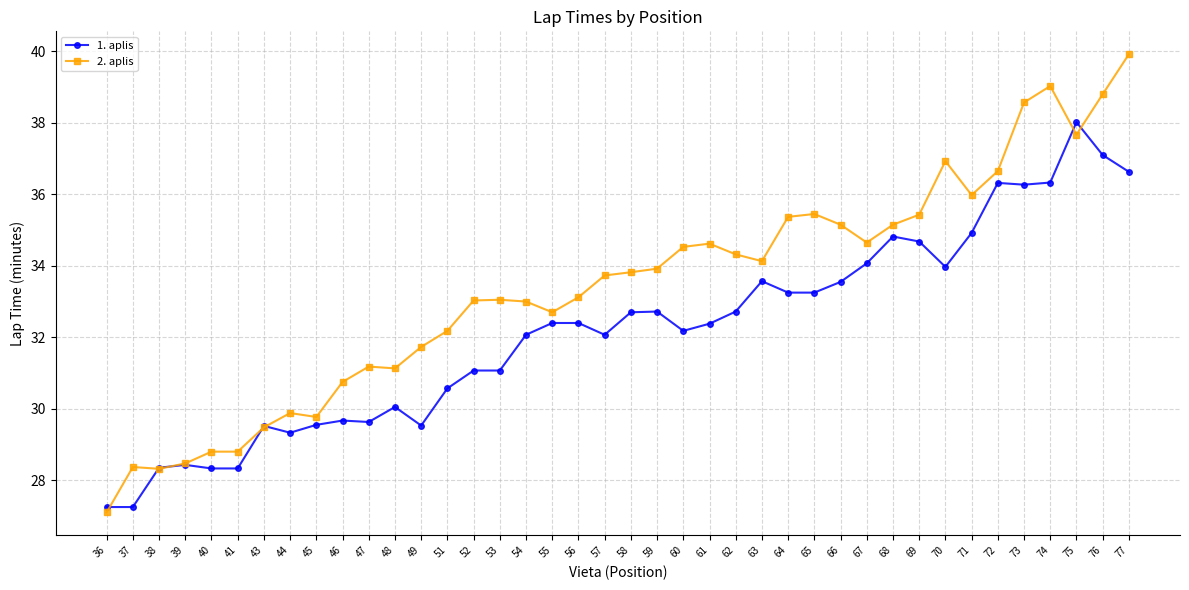

What is the value of the 2. aplis point at the 39th from the left?

38.8